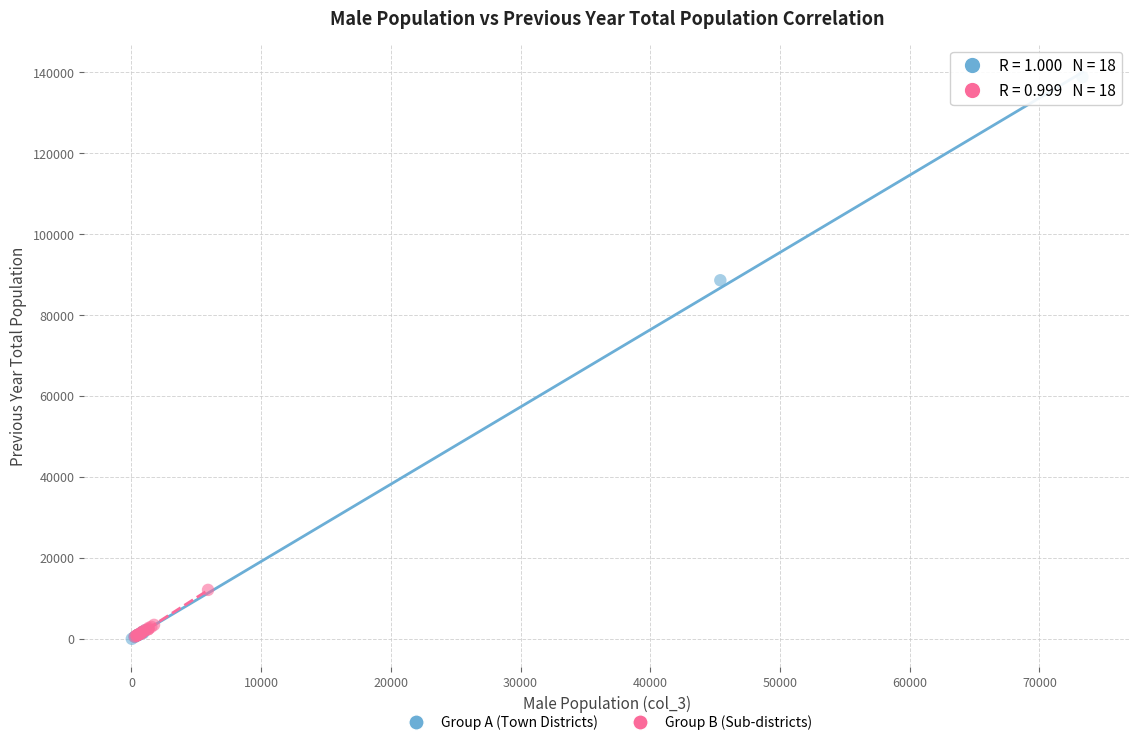

Which series reaches the maximum Y coordinate?

Group A (Town Districts)